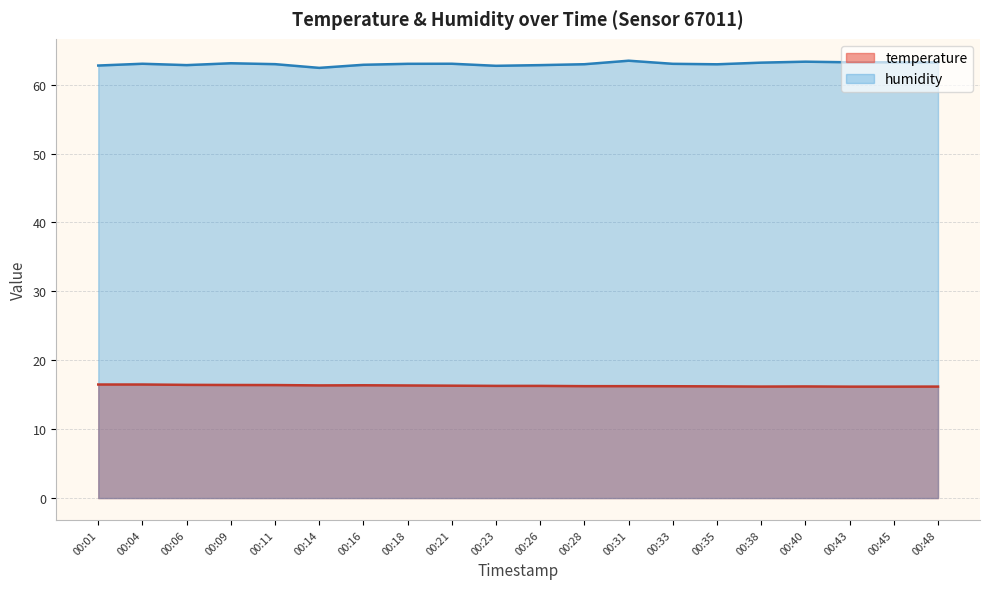

What value does the temperature series have at 00:43?

16.2